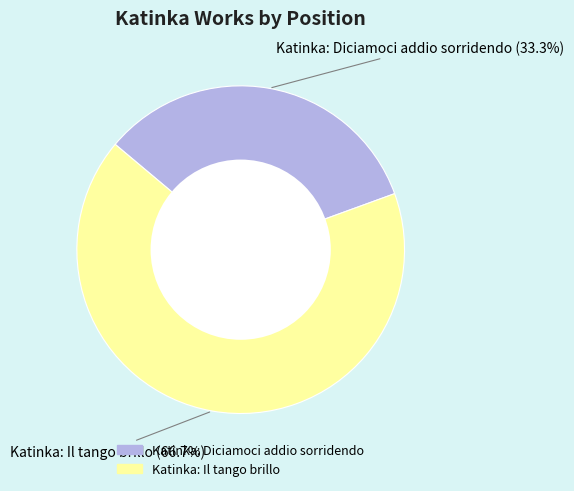

To the nearest percent, what is the difference between the largest and smallest slice percentages?

33%